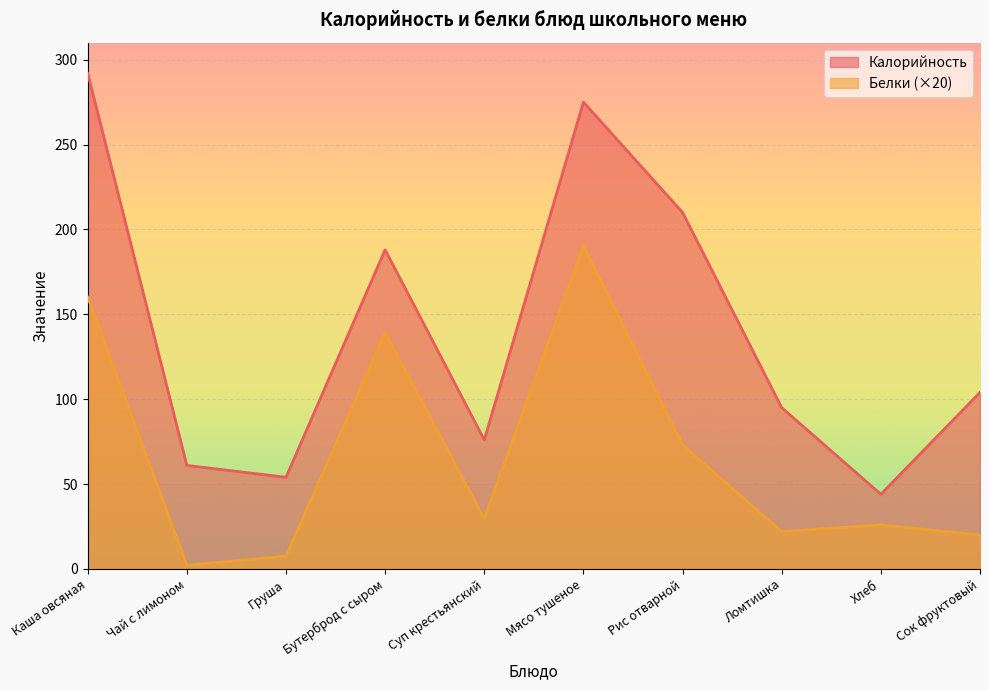

At which category does the chart reach its minimum across all series?

Чай с лимоном